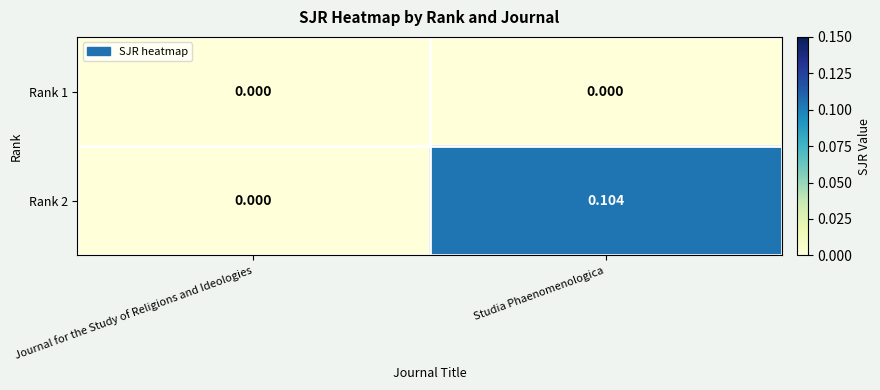

At which category does the chart reach its peak across all series?

Studia Phaenomenologica